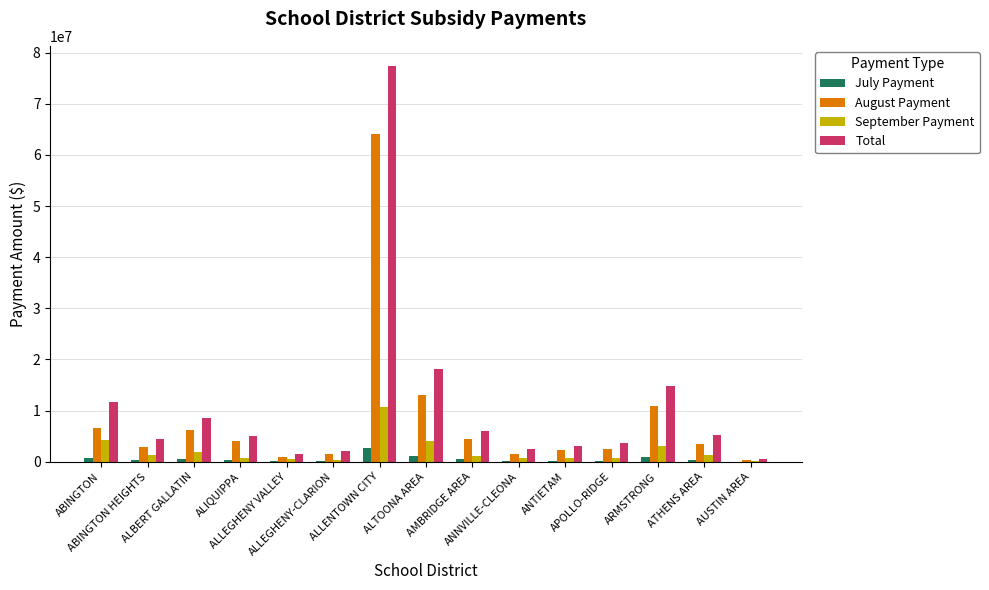

What is the sum of all July Payment values?

8195645.8